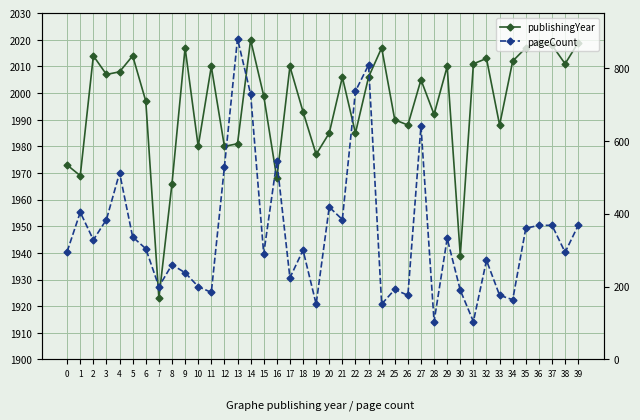

What is the difference between the second highest and minimum values in the publishingYear series?

96